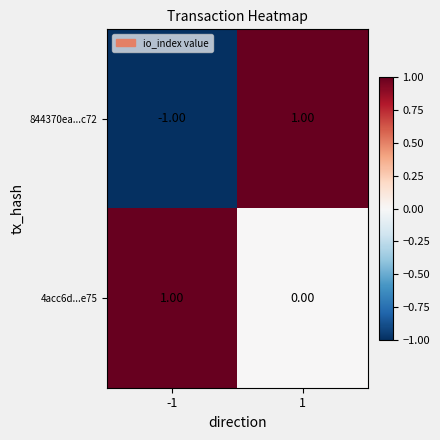

Rank the series at 1 from highest to lowest value.

844370ea...c72, 4acc6d...e75